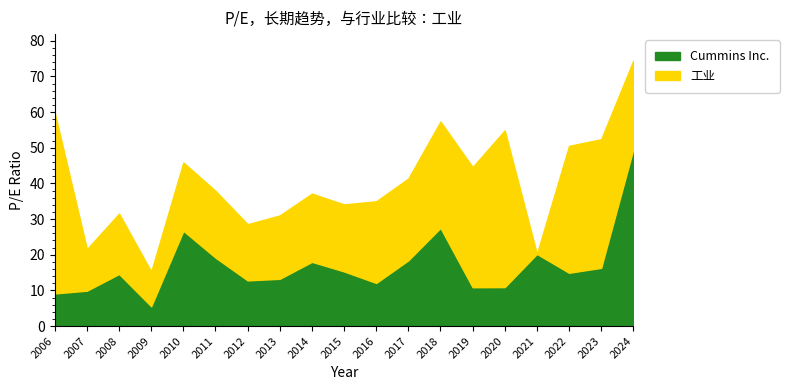

How many interior local peaks does the 工业 series have?

5